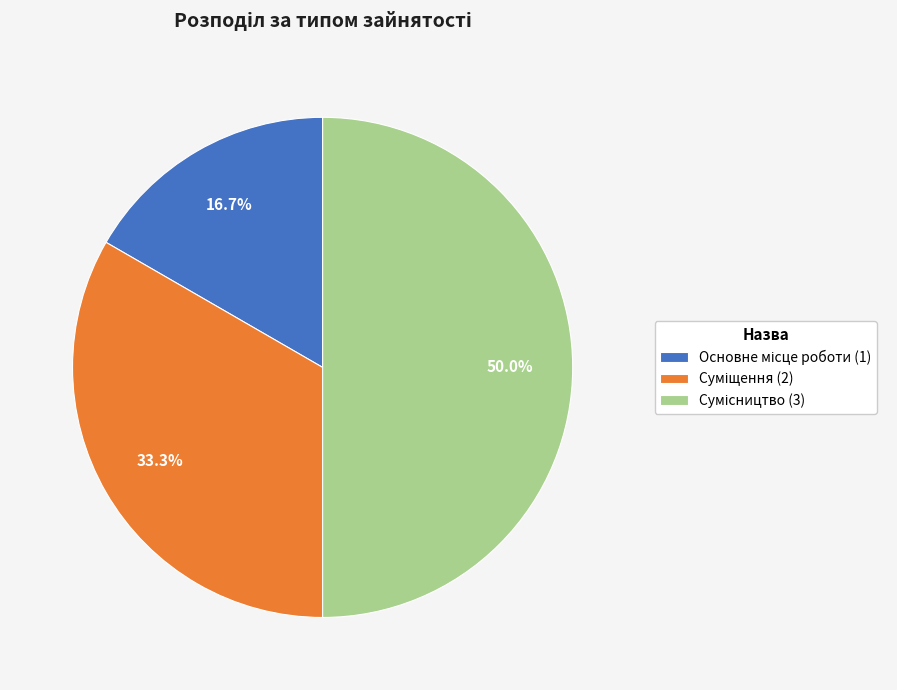

Which has a higher value, Сумісництво or Суміщення?

Сумісництво